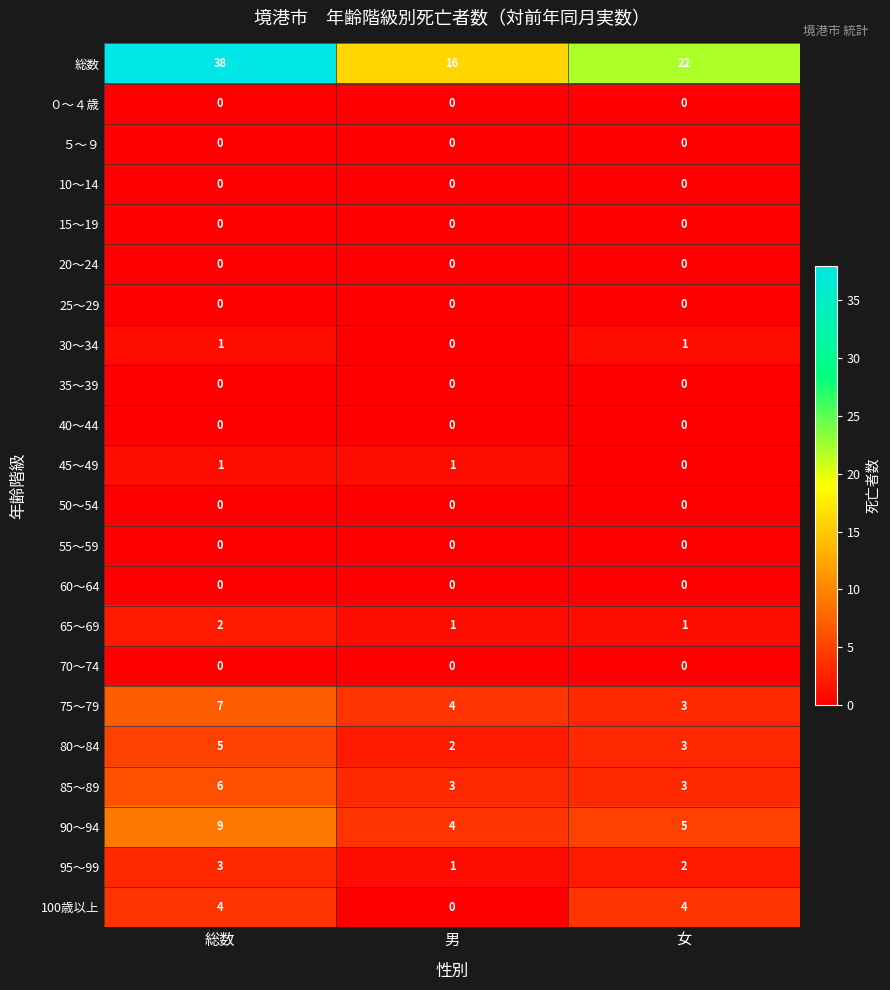

What is the total value across all series at 女?

44